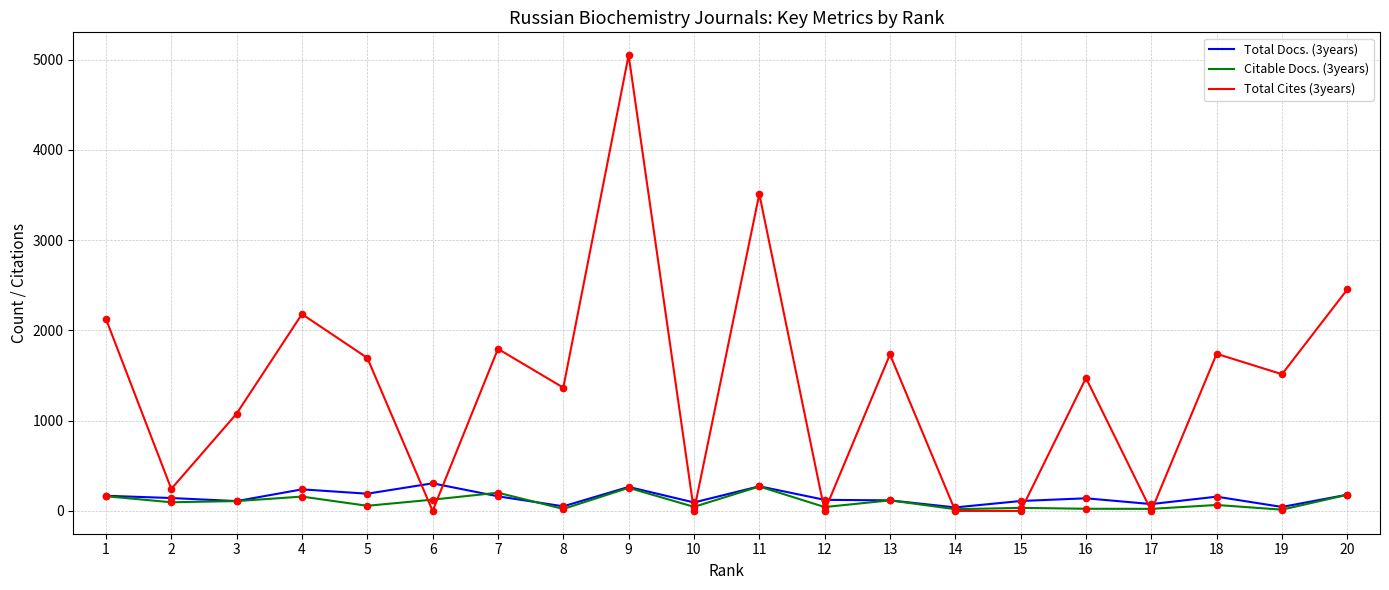

Which series has the widest spread of values?

Total Cites (3years)